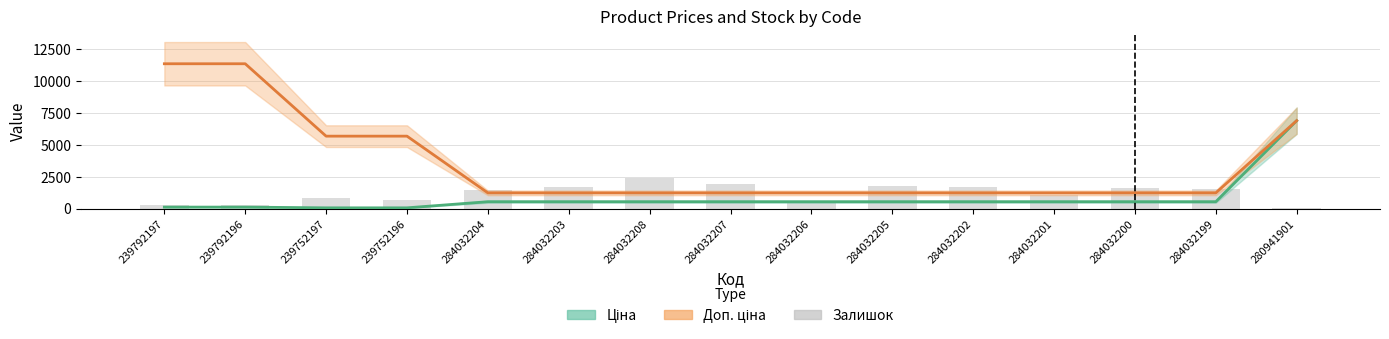

At 239752197, list the series in order from smallest to largest.

Ціна, Залишок, Доп. ціна